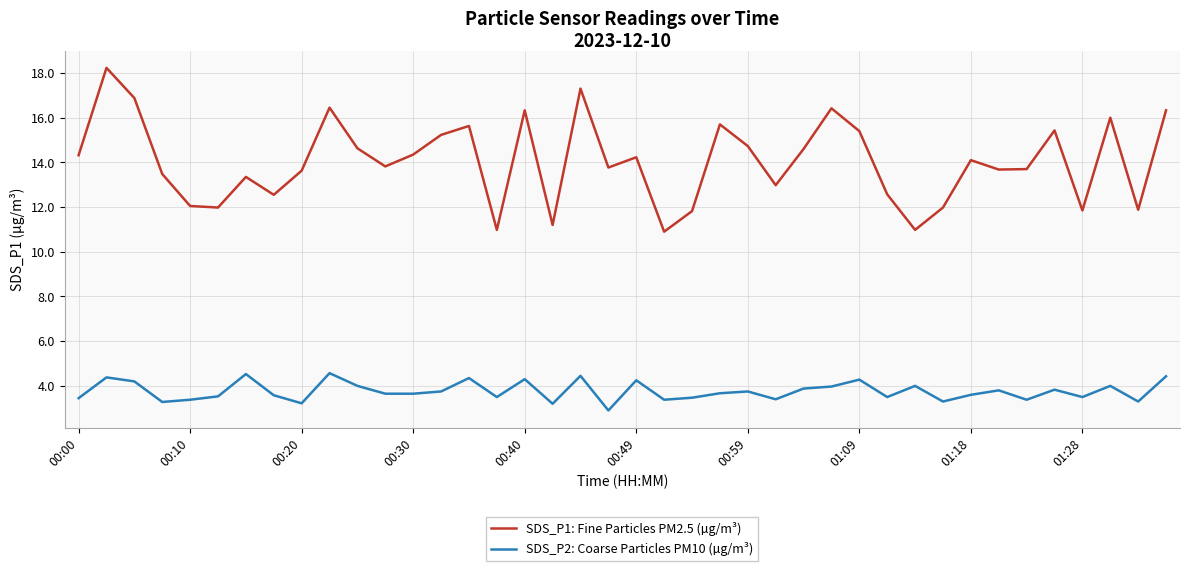

Which series has the widest spread of values?

SDS_P1: Fine Particles PM2.5 (µg/m³)